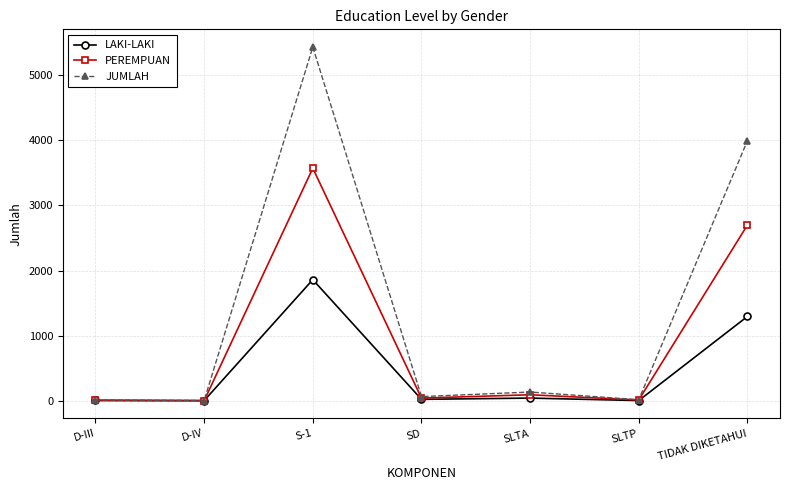

How many values in the JUMLAH series are below 65?

3